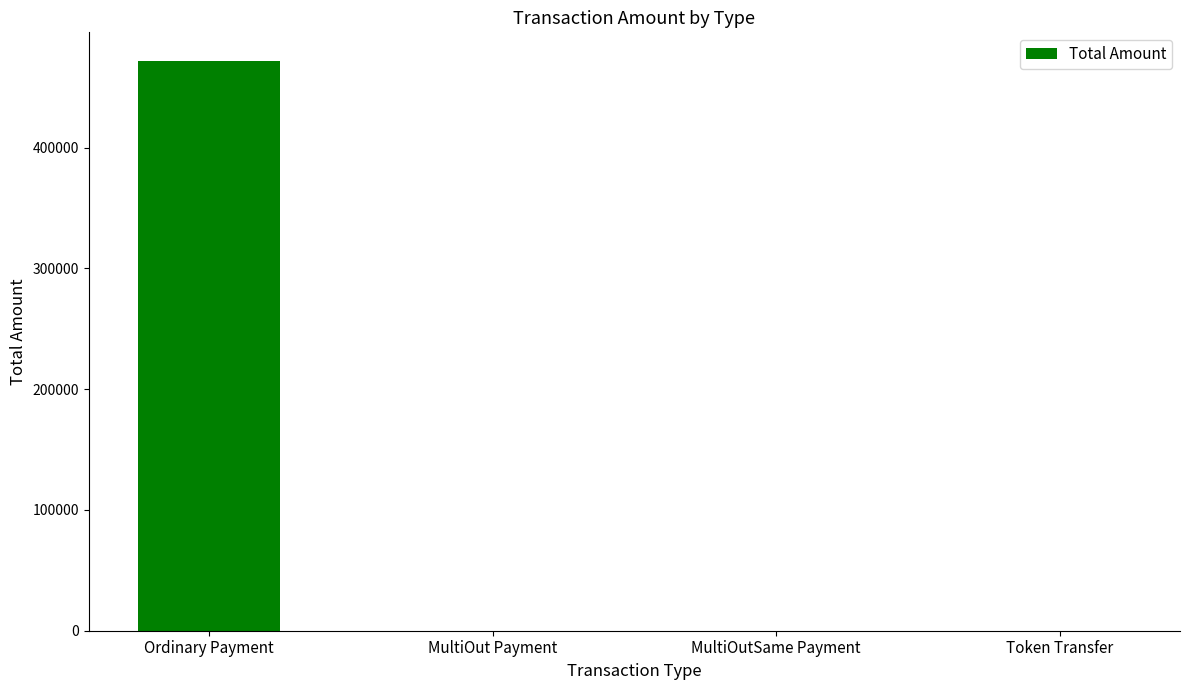

Is it true that the value at Ordinary Payment is 177144.4?

False